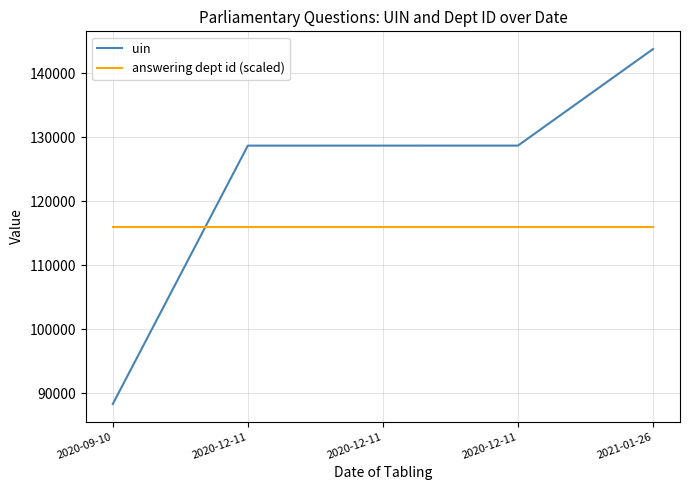

What value does the answering dept id (scaled) series have at 2021-01-26?

116015.5